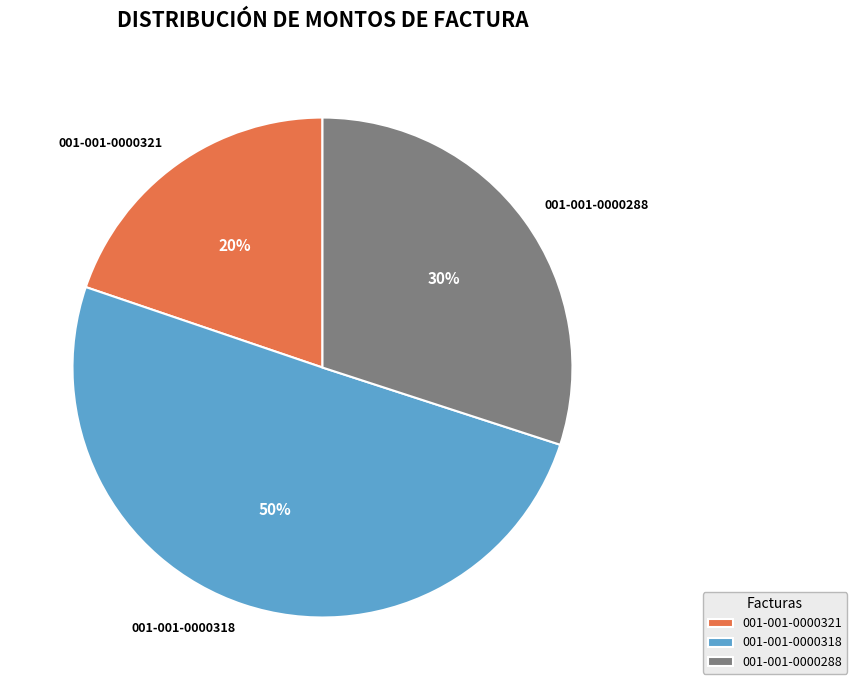

What is the majority slice?

001-001-0000318